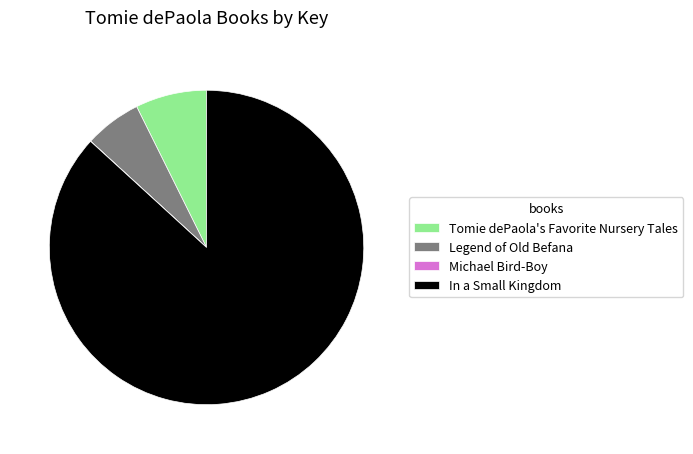

Is it true that Tomie dePaola's Favorite Nursery Tales is 7% of the pie?

True